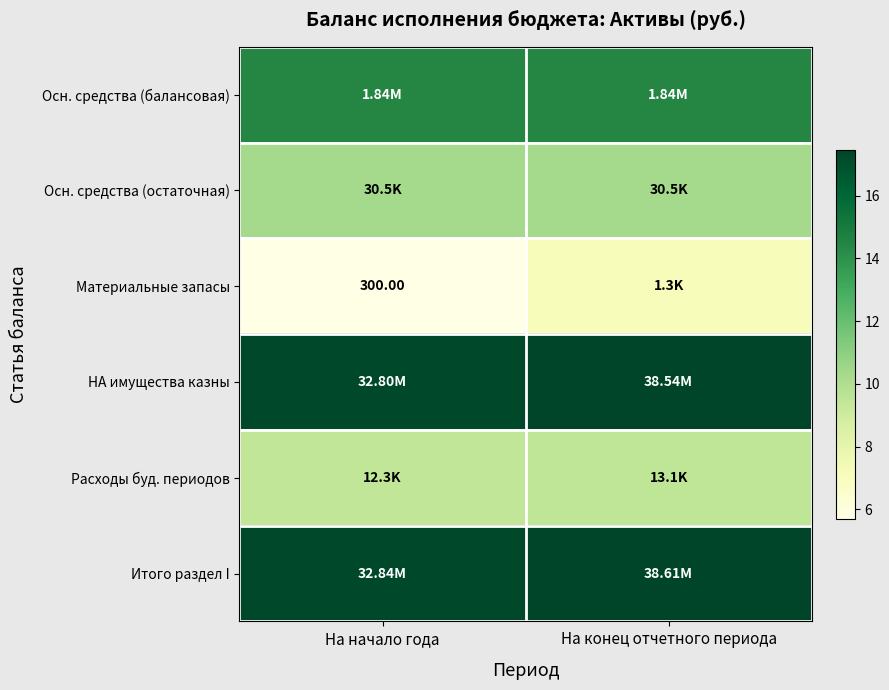

At which label is Расходы буд. периодов closest to 9?

На начало года